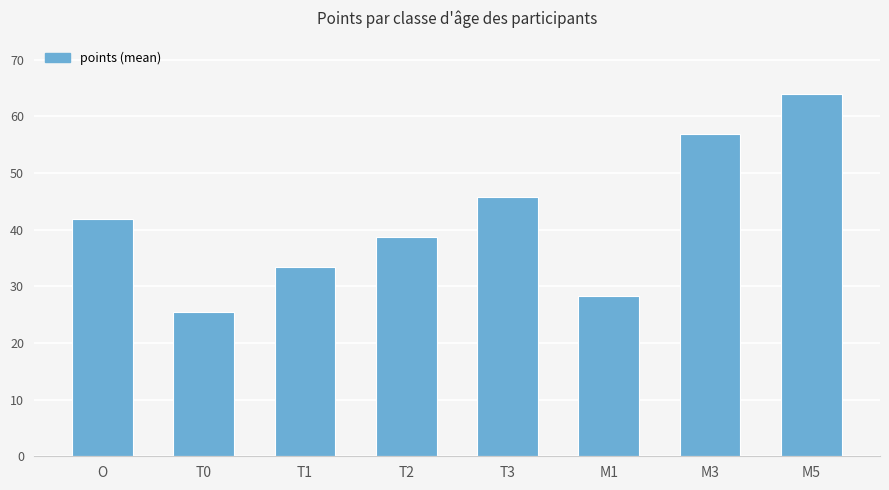

What is the difference between the values at O and T1?

8.5